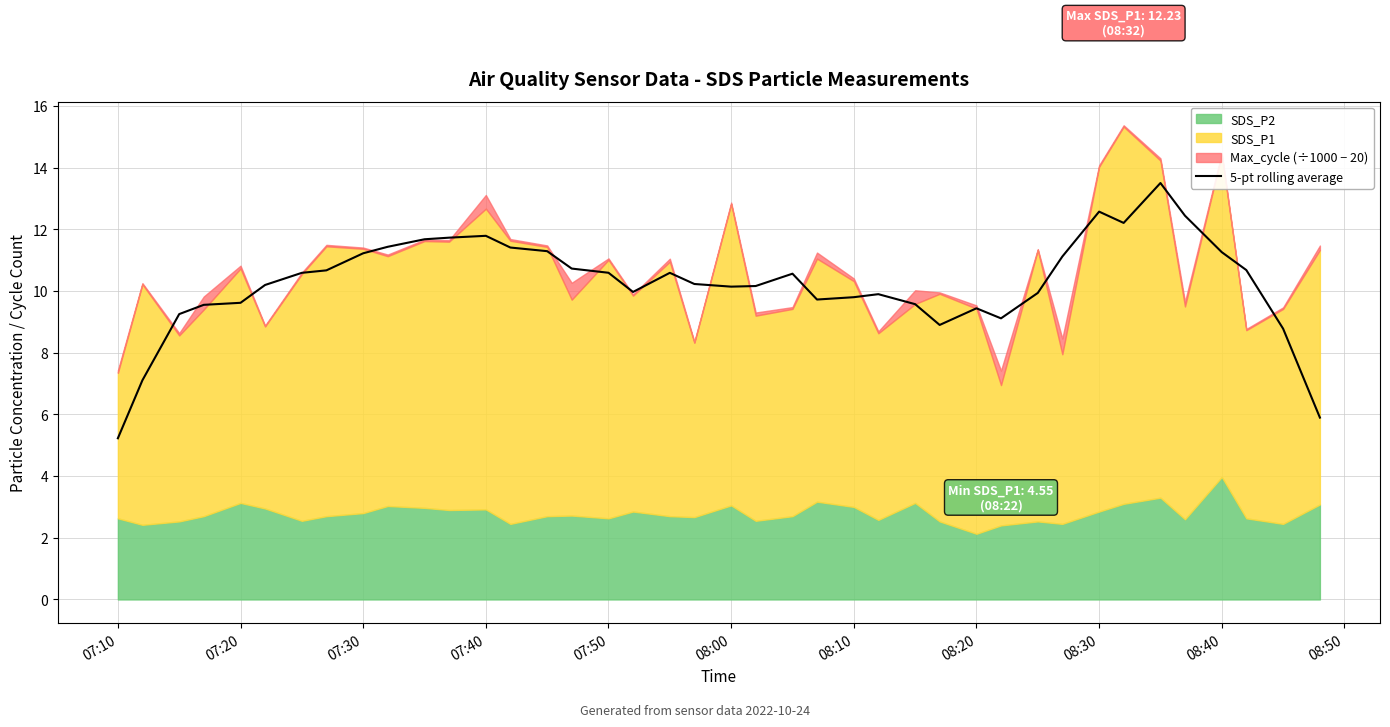

True or false: the data has more than 2 interior local peaks.

True